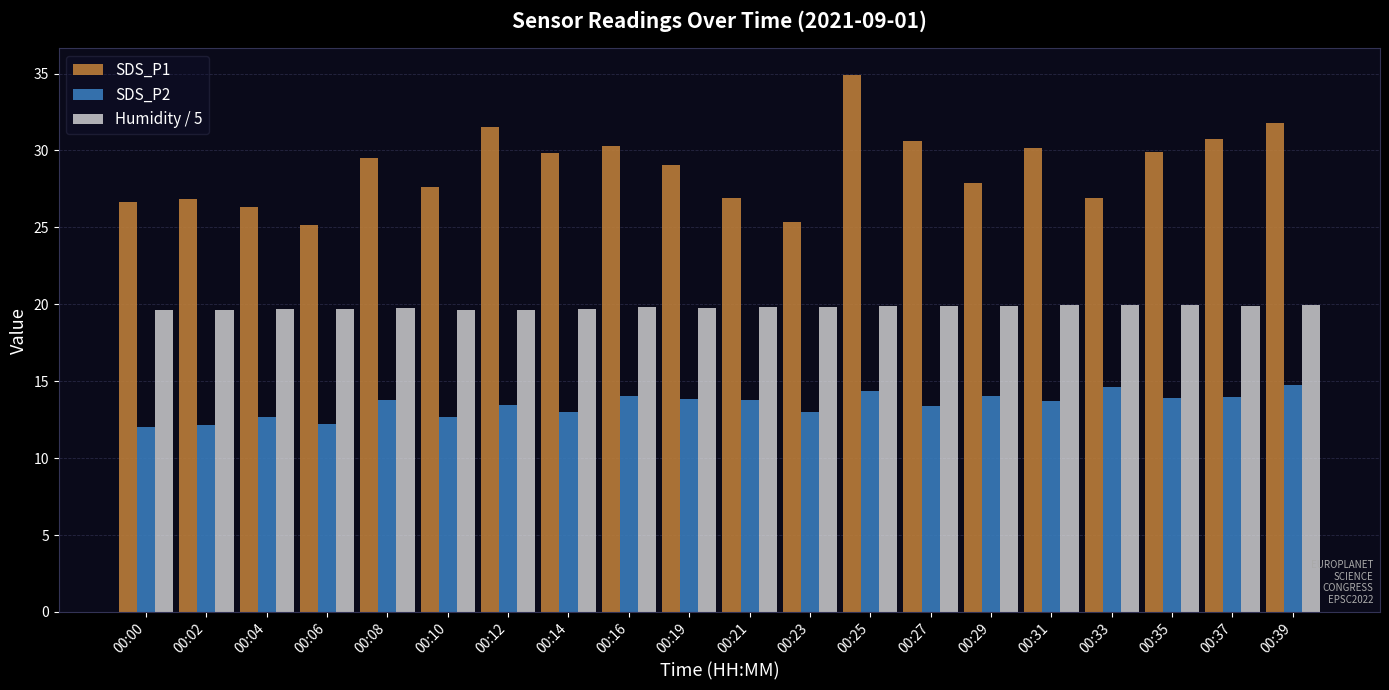

The value of SDS_P2 at 00:16 is 14.1. True or false?

True